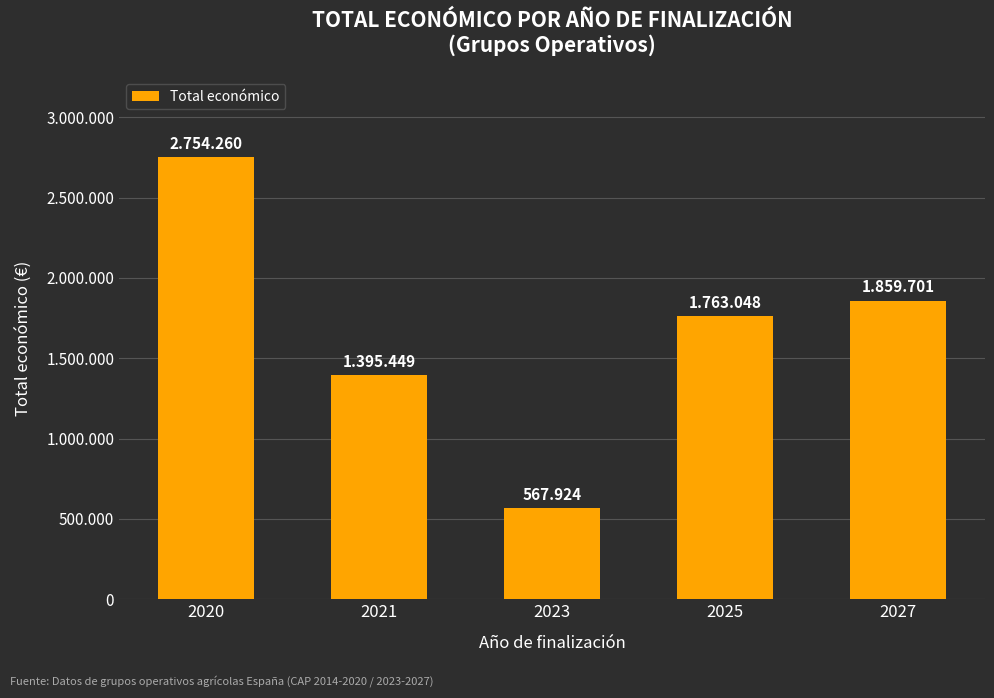

At which category does the chart reach its peak across all series?

2020